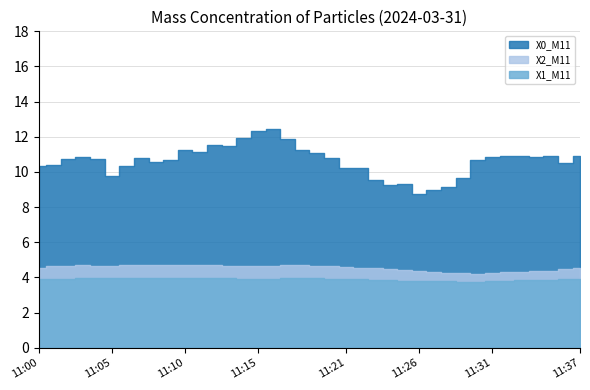

True or false: X2_M11 and X1_M11 cross at least once.

False